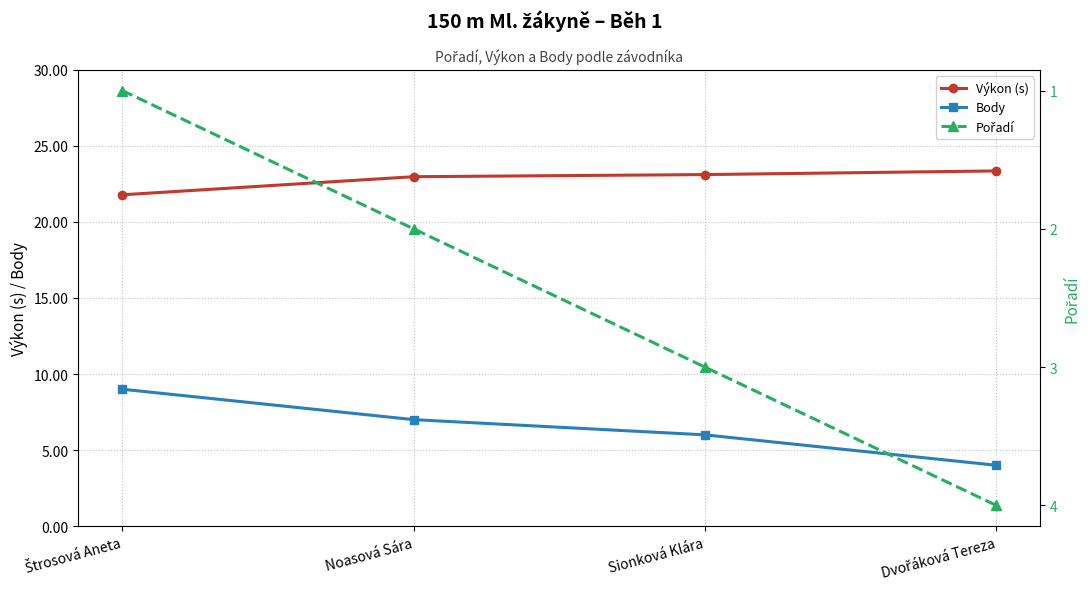

How many values in the Body series exceed 7?

1